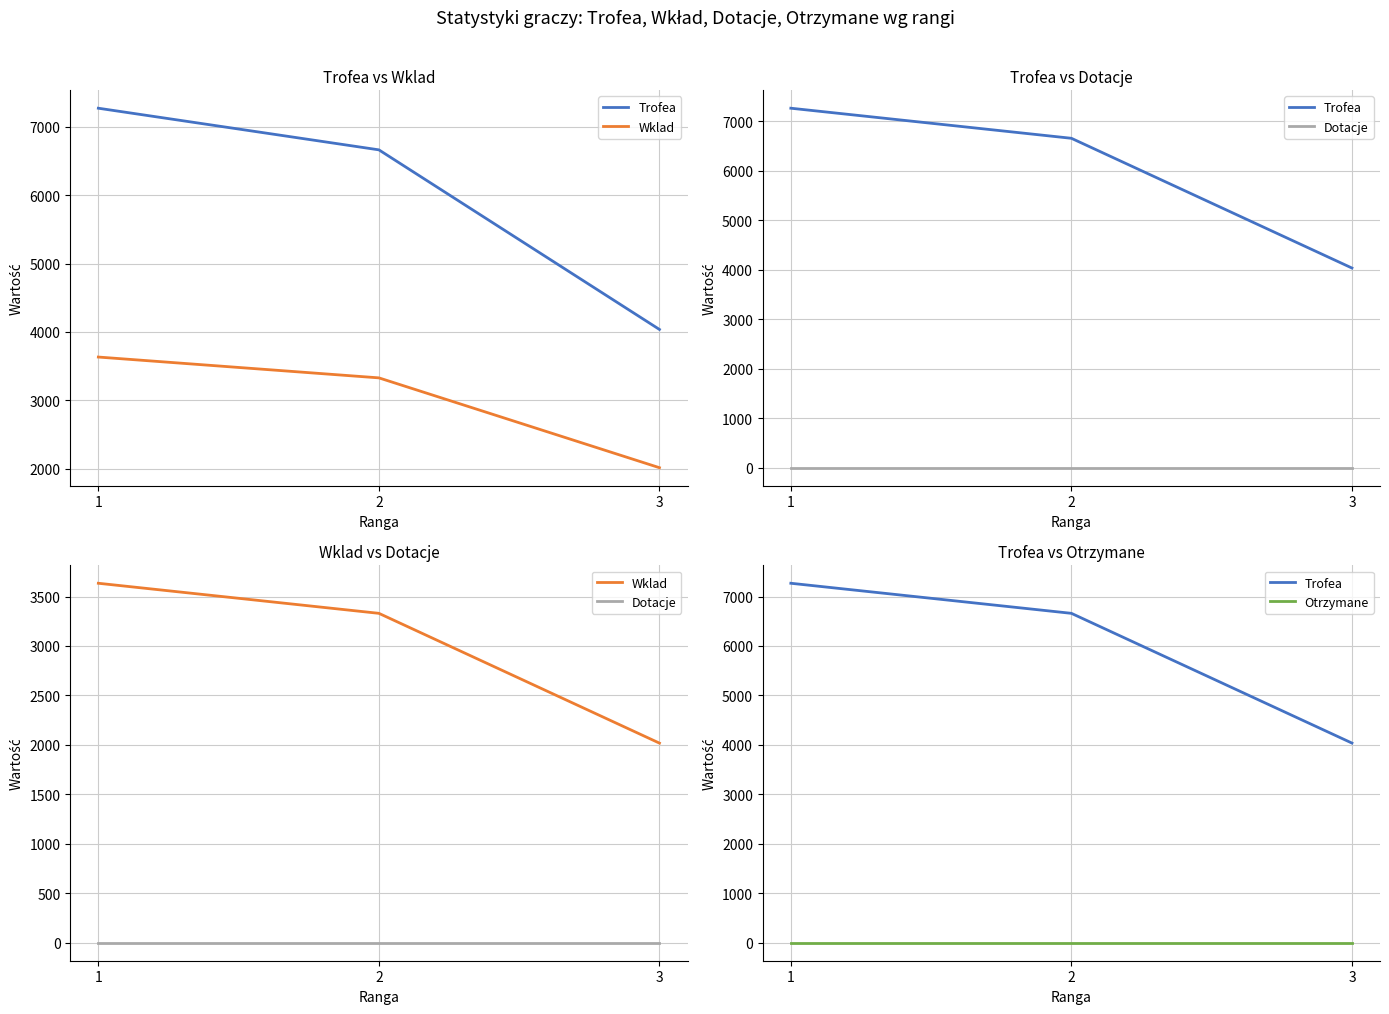

Which series changed the most between 1 and 3?

Trofea